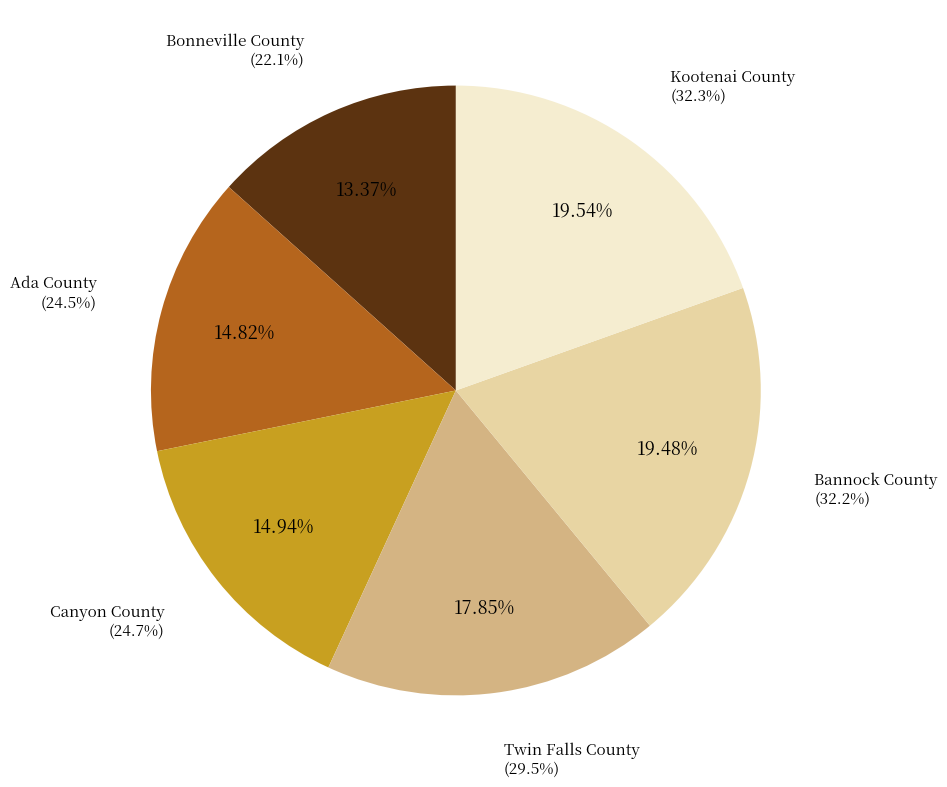

How many slices are in this pie chart?

6